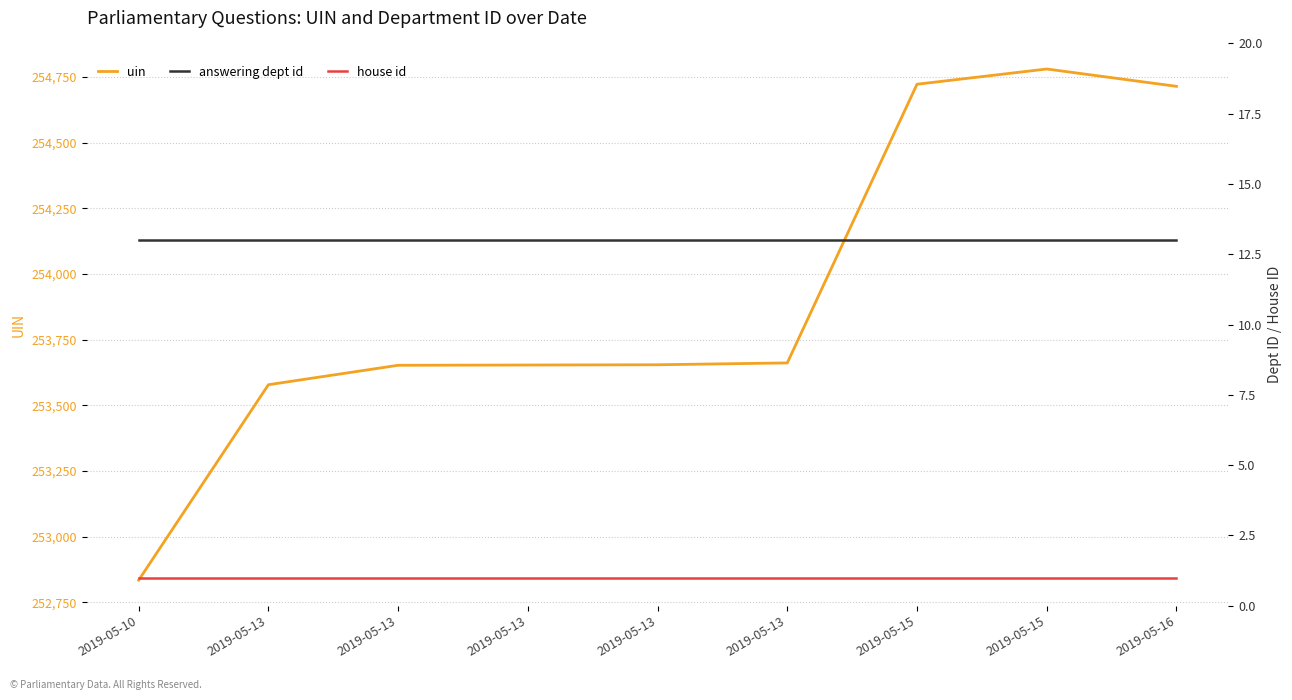

Which category has the highest value in the uin series?

2019-05-15